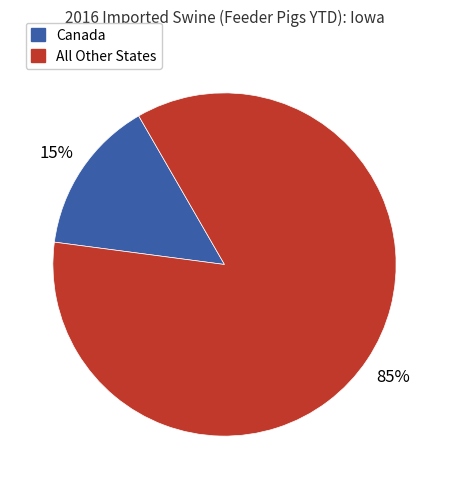

To the nearest percent, what is the average slice percentage?

50%